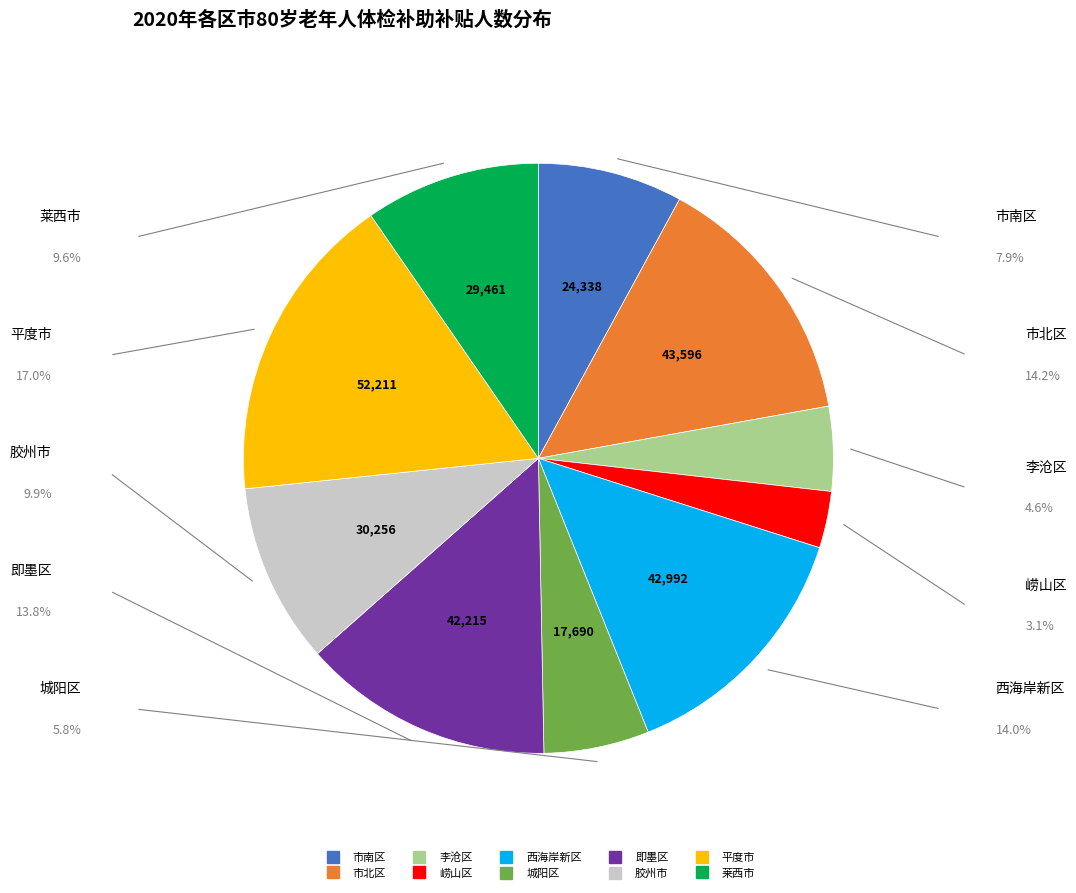

What is the largest slice in the pie chart?

平度市